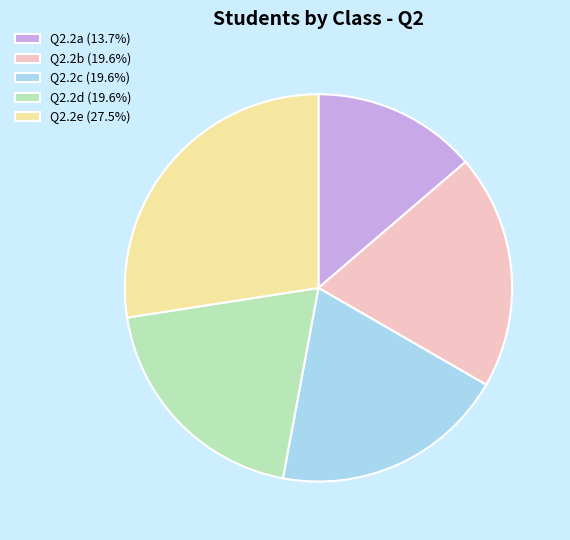

Is the sum of Q2.2d (19.6%) and Q2.2b (19.6%) greater than half?

No